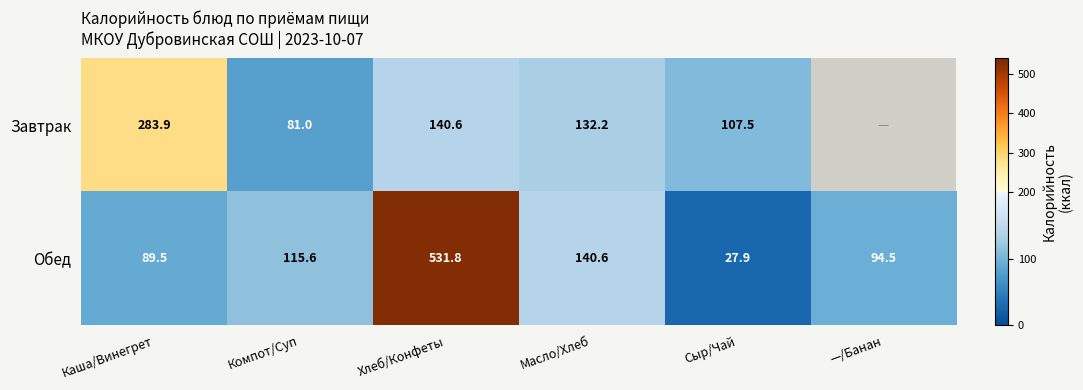

How many data points in Обед are less than 115?

3